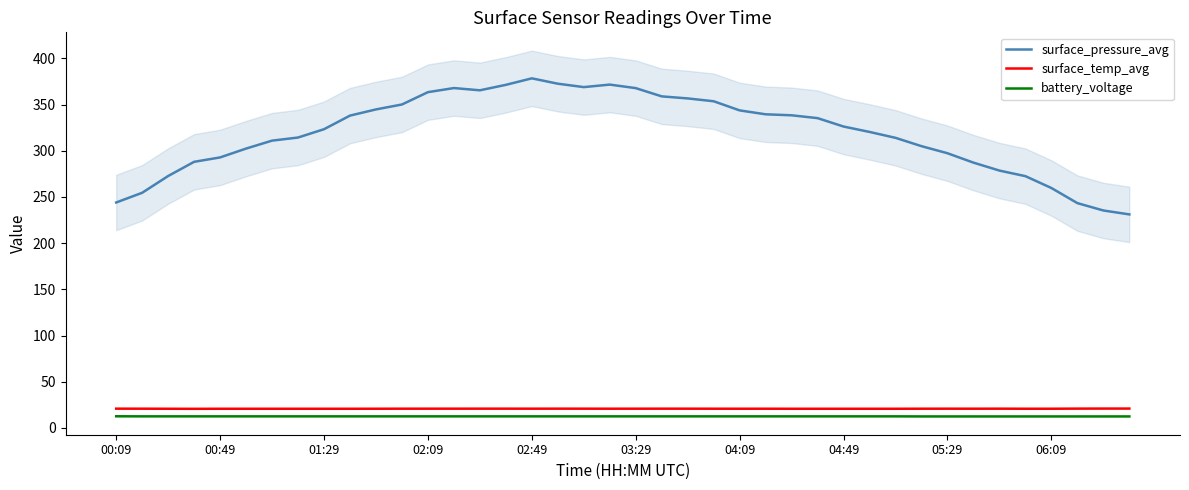

Count the number of categories in the chart.

40